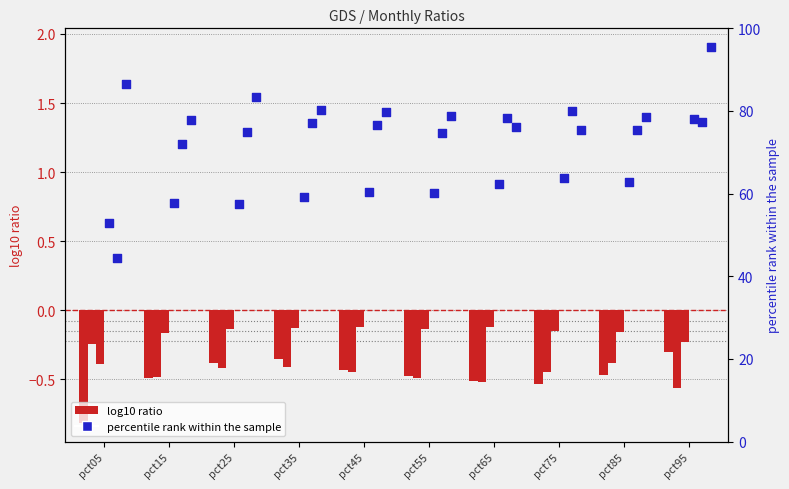

At how many categories does at least one series exceed 0?

10